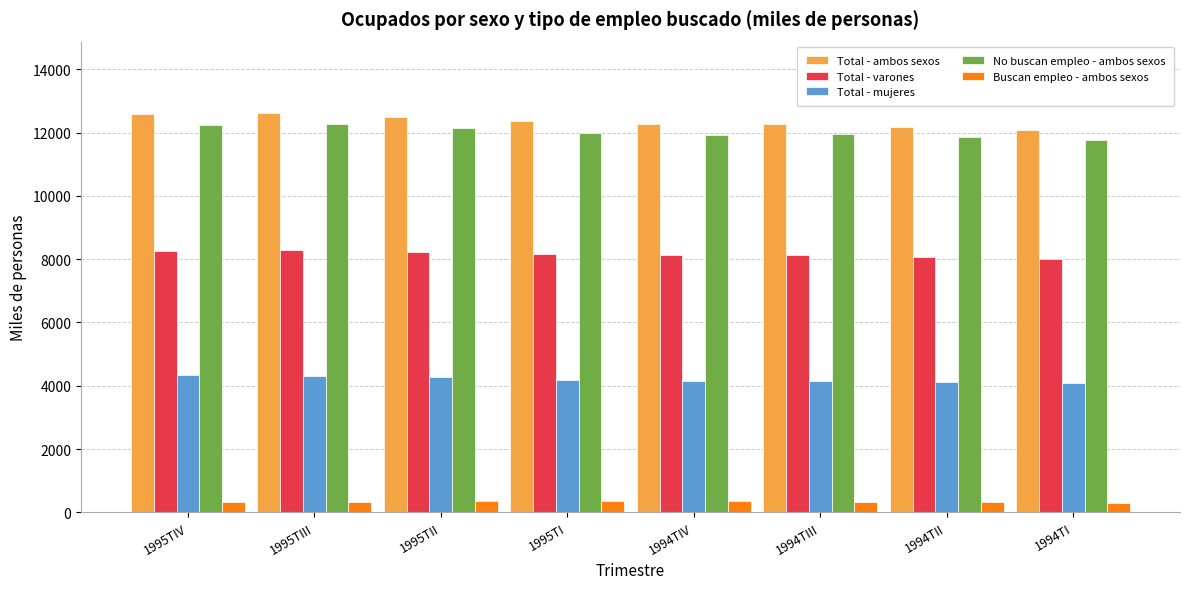

What is the sum of the Total - ambos sexos values at 1995TIII and 1994TII?

24789.9